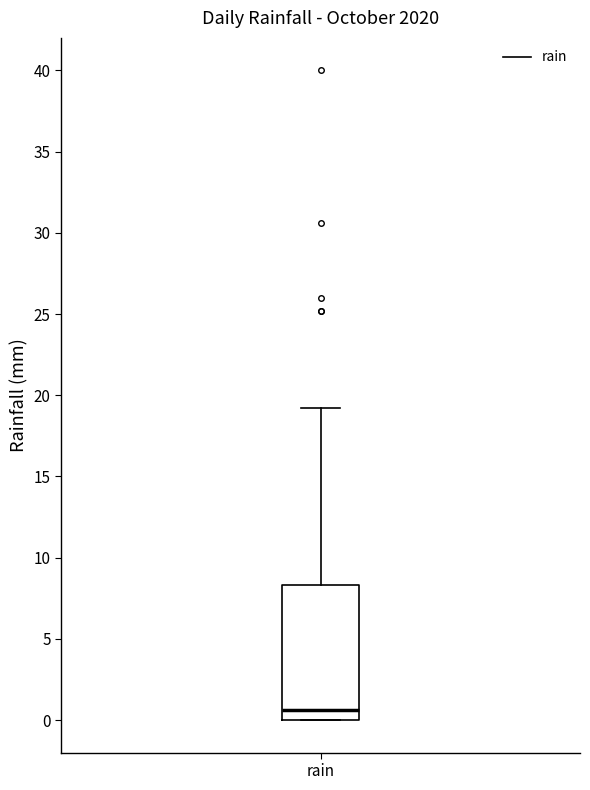

Where does the upper whisker of the box for rain end on the y-axis? The values are not printed on the chart, so give them approximately, as read against the axis.

19.0